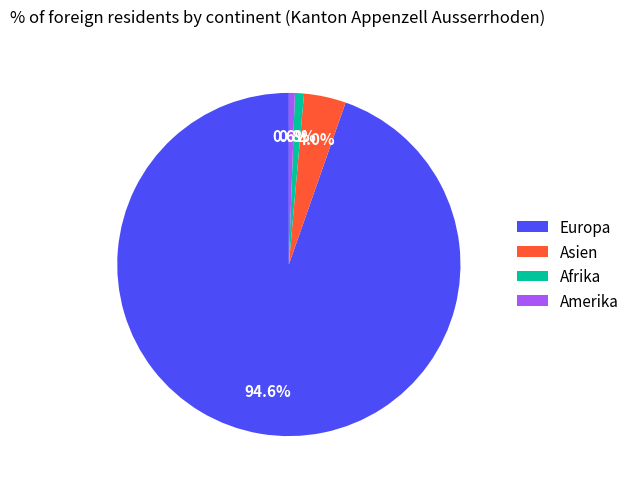

What is the majority slice?

Europa